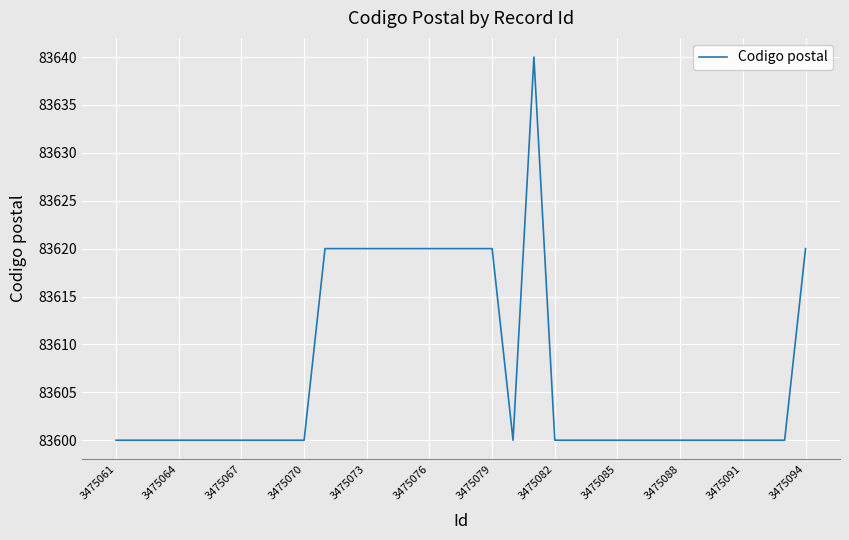

What is the greatest value displayed?

83640